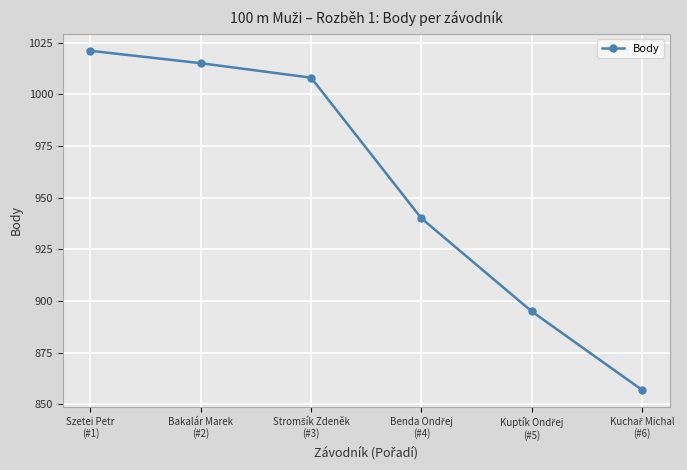

How many lines are shown in the chart?

1